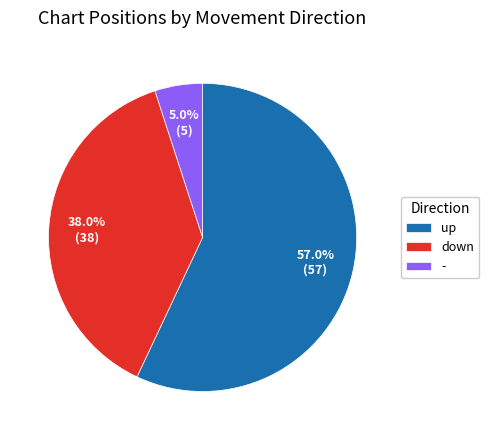

Is up the majority of the pie?

Yes